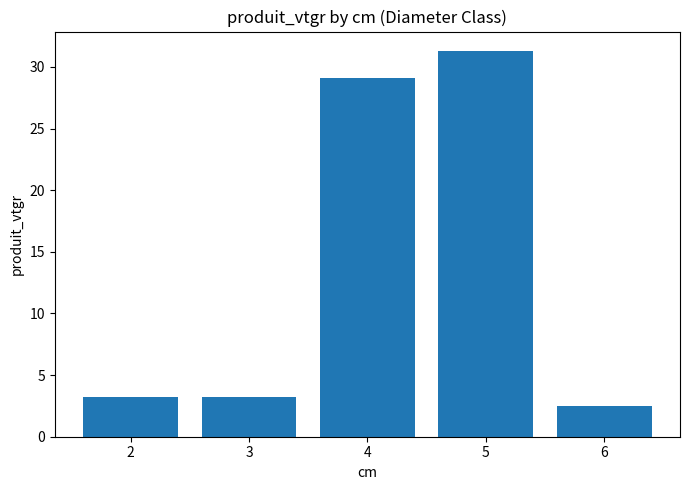

Which label corresponds to the smallest value in the chart?

6